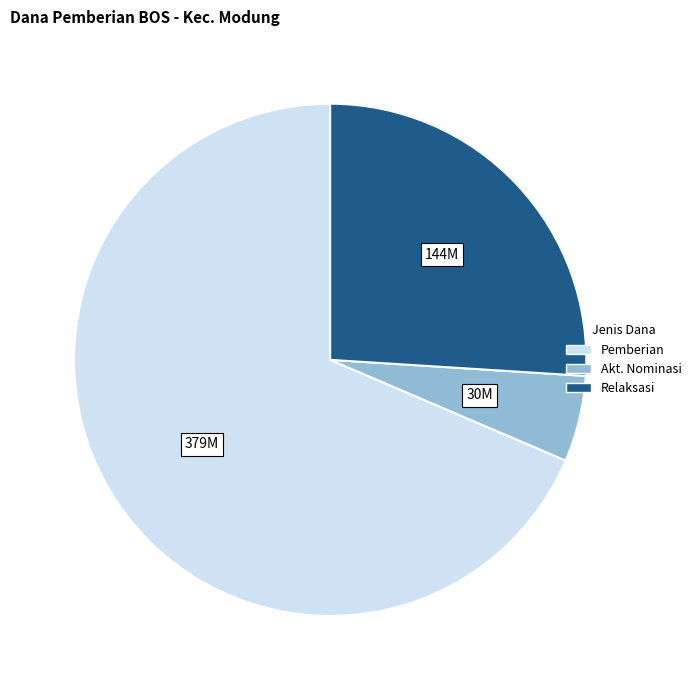

Is there a majority slice in this chart?

Yes